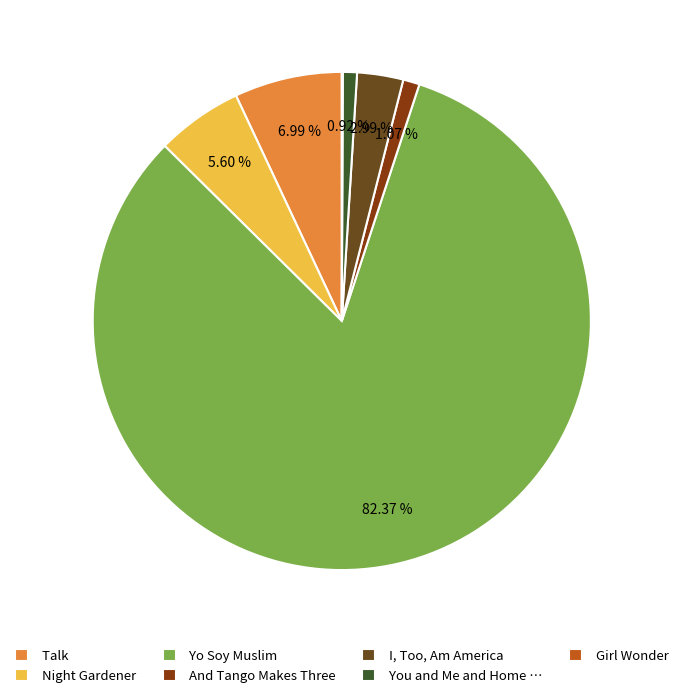

Does any single category account for the majority?

Yes